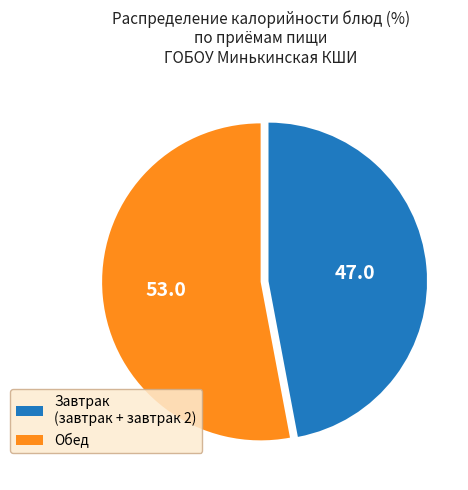

Combined, do Завтрак (завтрак + завтрак 2) and Обед account for over 50%?

Yes